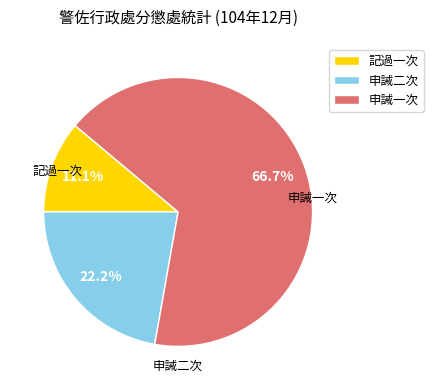

The 申誡一次 slice represents 67% of the pie. True or false?

True